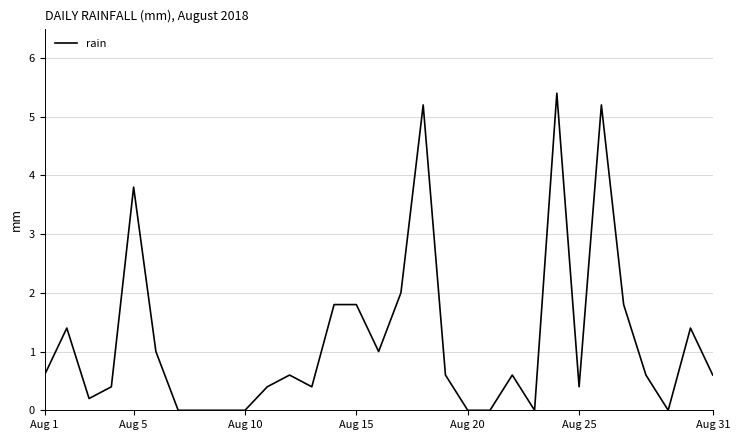

What is the difference between the maximum and minimum values?

5.4